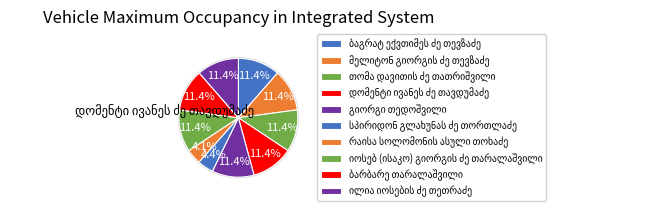

What is the ratio of the value at გიორგი თედოშვილი to the value at მელიტონ გიორგის ძე თევზაძე?

1.0